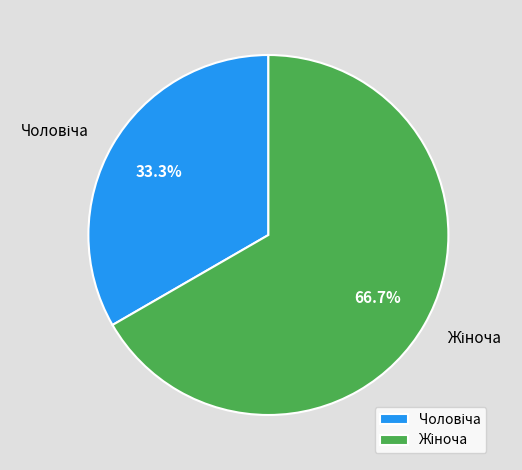

Is there any slice that represents more than half of the pie?

Yes